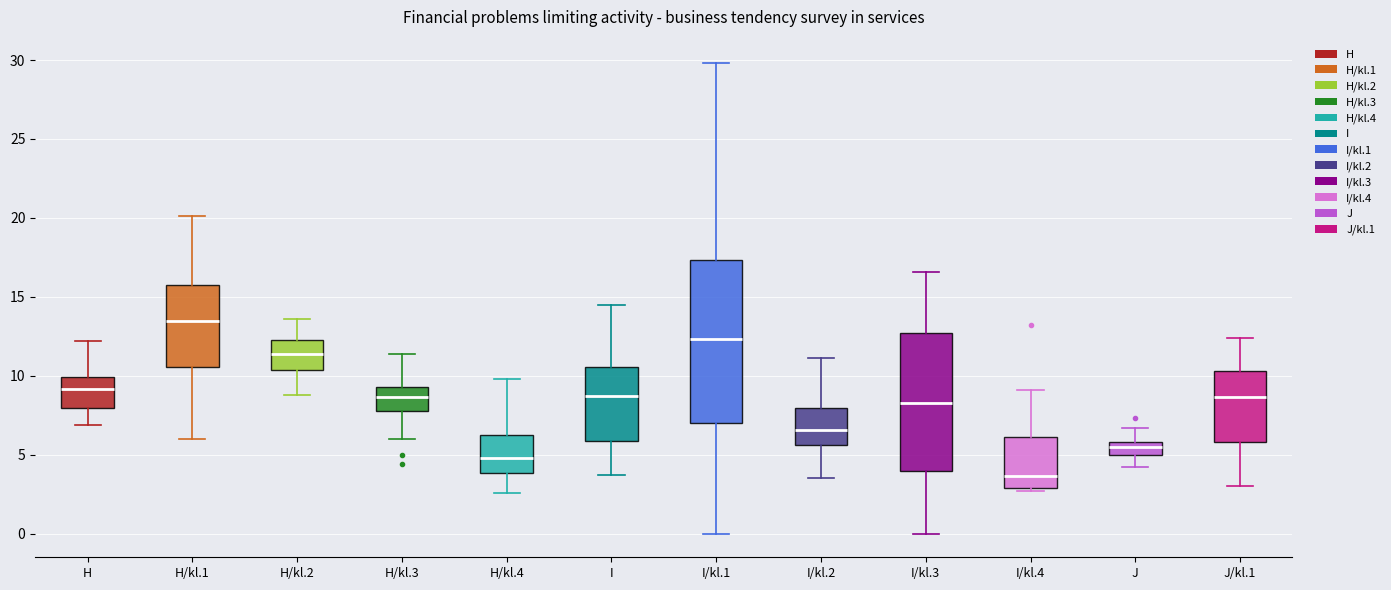

Reading left to right, transcribe this box plot: for each box, give where its median line is, the range the box spans, and where its two whiskers end, as read against the y-axis. The values are not printed on the chart, so give them approximately, as read against the axis.

H: median 9.0, box 8.0 to 10.0, whiskers 7.0 to 12.0
H/kl.1: median 13.5, box 10.5 to 16.0, whiskers 6.0 to 20.0
H/kl.2: median 11.5, box 10.5 to 12.5, whiskers 9.0 to 13.5
H/kl.3: median 8.5, box 8.0 to 9.5, whiskers 6.0 to 11.5
H/kl.4: median 5.0, box 4.0 to 6.5, whiskers 2.5 to 10.0
I: median 9.0, box 6.0 to 10.5, whiskers 3.5 to 14.5
I/kl.1: median 12.5, box 7.0 to 17.5, whiskers 0.0 to 30.0
I/kl.2: median 6.5, box 5.5 to 8.0, whiskers 3.5 to 11.0
I/kl.3: median 8.5, box 4.0 to 12.5, whiskers 0.0 to 16.5
I/kl.4: median 3.5, box 3.0 to 6.0, whiskers 2.5 to 9.0
J: median 5.5, box 5.0 to 6.0, whiskers 4.0 to 6.5
J/kl.1: median 8.5, box 6.0 to 10.5, whiskers 3.0 to 12.5